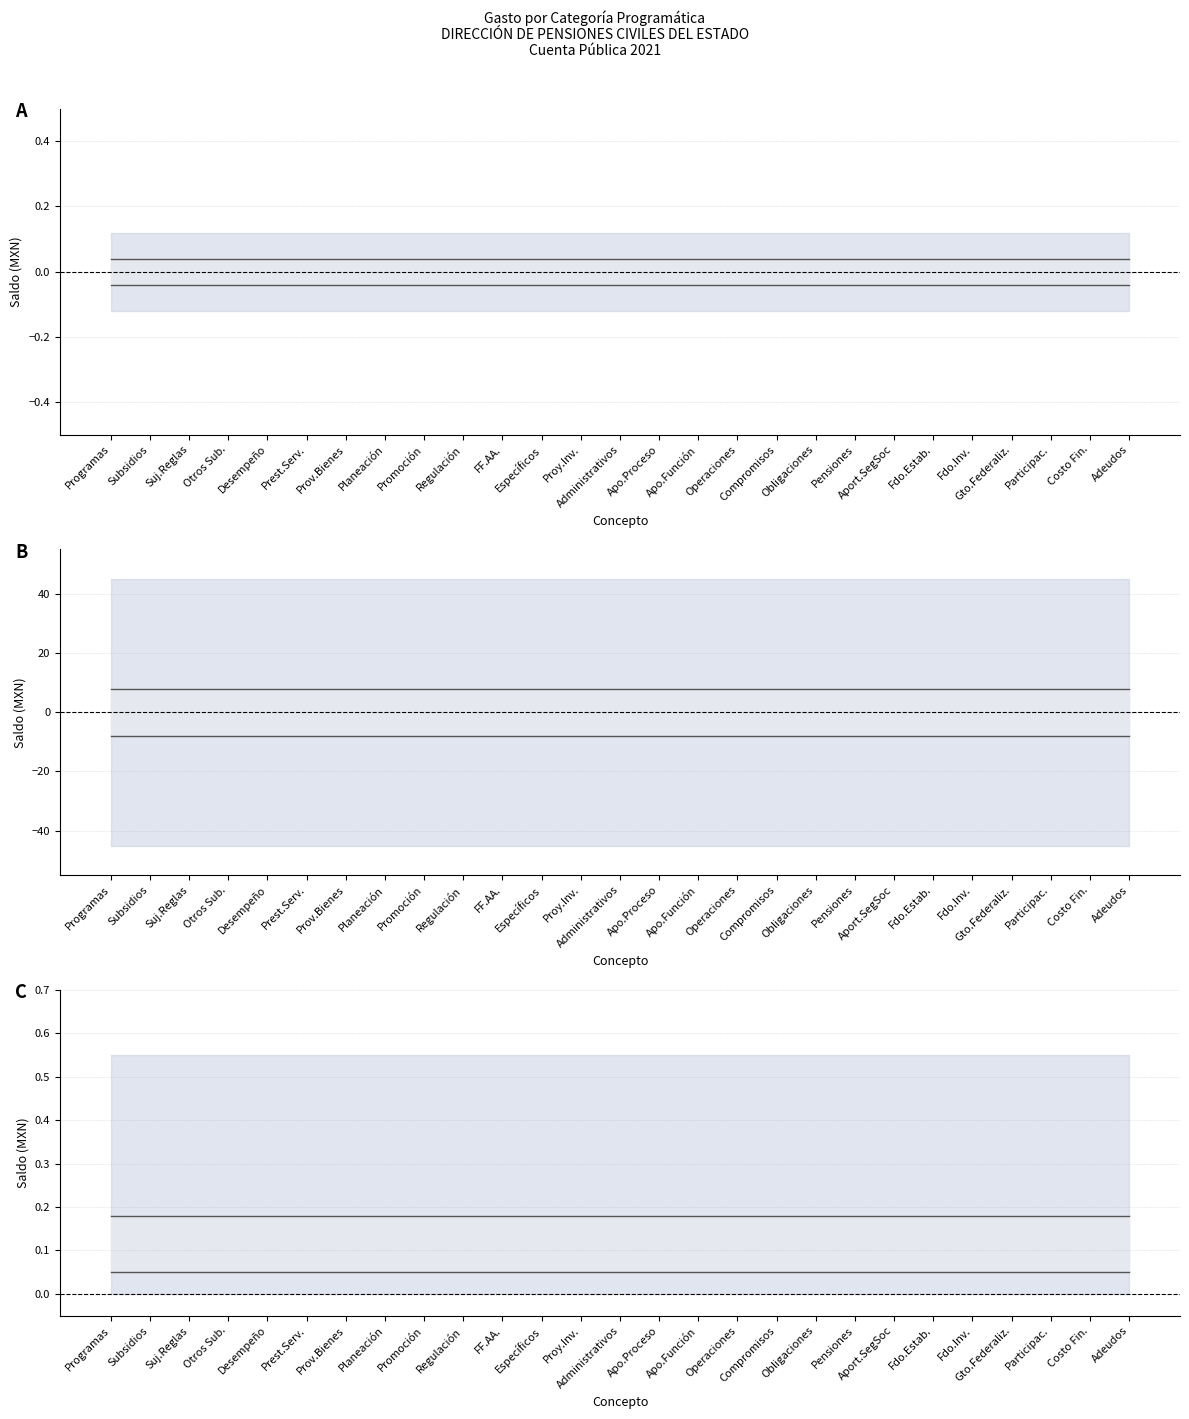

Reading left to right, what are all the values shown in this chart?

Modificado: 8.0	8.0	8.0	8.0	8.0	8.0	8.0	8.0	8.0	8.0	8.0	8.0	8.0	8.0	8.0	8.0	8.0	8.0	8.0	8.0	8.0	8.0	8.0	8.0	8.0	8.0	8.0
Devengado: -8.0	-8.0	-8.0	-8.0	-8.0	-8.0	-8.0	-8.0	-8.0	-8.0	-8.0	-8.0	-8.0	-8.0	-8.0	-8.0	-8.0	-8.0	-8.0	-8.0	-8.0	-8.0	-8.0	-8.0	-8.0	-8.0	-8.0
Pagado: 0.2	0.2	0.2	0.2	0.2	0.2	0.2	0.2	0.2	0.2	0.2	0.2	0.2	0.2	0.2	0.2	0.2	0.2	0.2	0.2	0.2	0.2	0.2	0.2	0.2	0.2	0.2
Subejercicio: 0.1	0.1	0.1	0.1	0.1	0.1	0.1	0.1	0.1	0.1	0.1	0.1	0.1	0.1	0.1	0.1	0.1	0.1	0.1	0.1	0.1	0.1	0.1	0.1	0.1	0.1	0.1